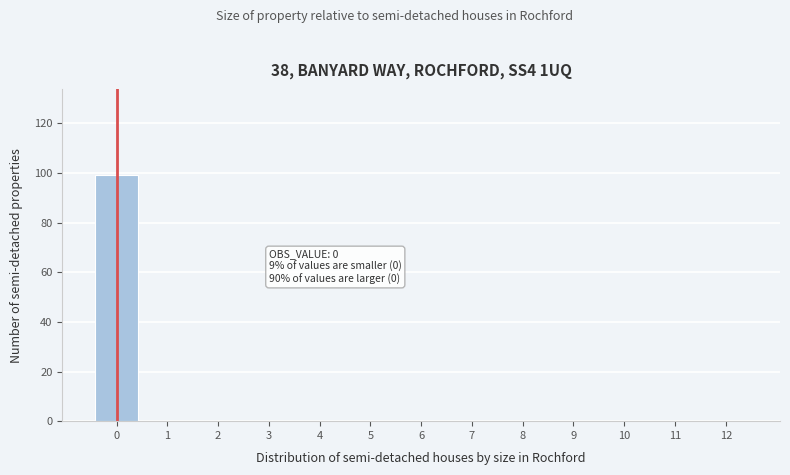

Which range on the x-axis has the tallest bar?

-0.5 to 0.5